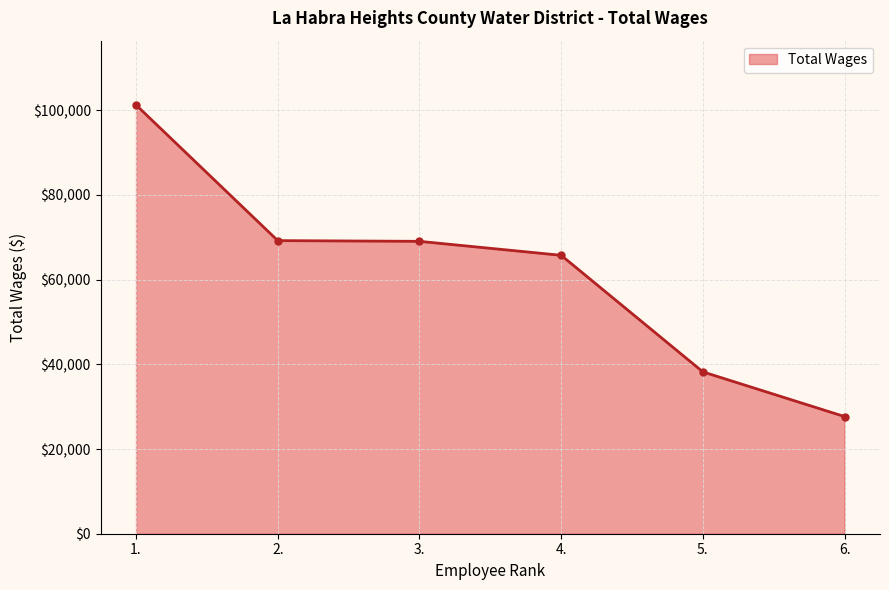

Between 5. and 3., which is larger?

3.